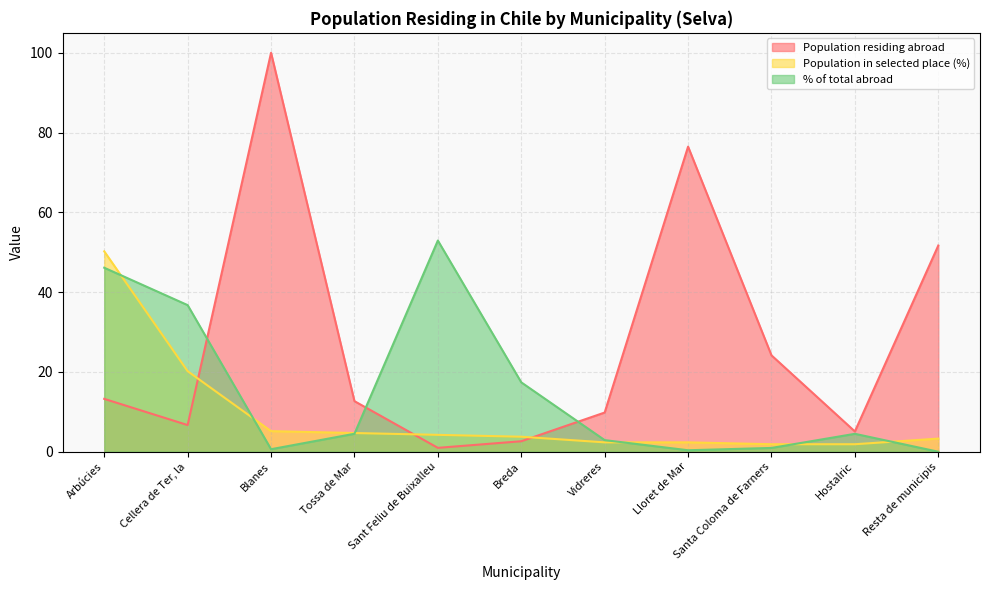

Reading left to right, list all the values displayed in this chart.

Population residing abroad: Arbúcies=13.2	Cellera de Ter, la=6.7	Blanes=100.0	Tossa de Mar=12.7	Sant Feliu de Buixalleu=1.0	Breda=2.6	Vidreres=9.8	Lloret de Mar=76.5	Santa Coloma de Farners=24.2	Hostalric=5.1	Resta de municipis=51.7
Population in selected place (%): Arbúcies=50.2	Cellera de Ter, la=20.2	Blanes=5.2	Tossa de Mar=4.7	Sant Feliu de Buixalleu=4.2	Breda=3.8	Vidreres=2.4	Lloret de Mar=2.4	Santa Coloma de Farners=1.9	Hostalric=1.9	Resta de municipis=3.3
% of total abroad: Arbúcies=46.1	Cellera de Ter, la=36.8	Blanes=0.6	Tossa de Mar=4.5	Sant Feliu de Buixalleu=52.9	Breda=17.4	Vidreres=2.9	Lloret de Mar=0.4	Santa Coloma de Farners=0.9	Hostalric=4.5	Resta de municipis=0.0